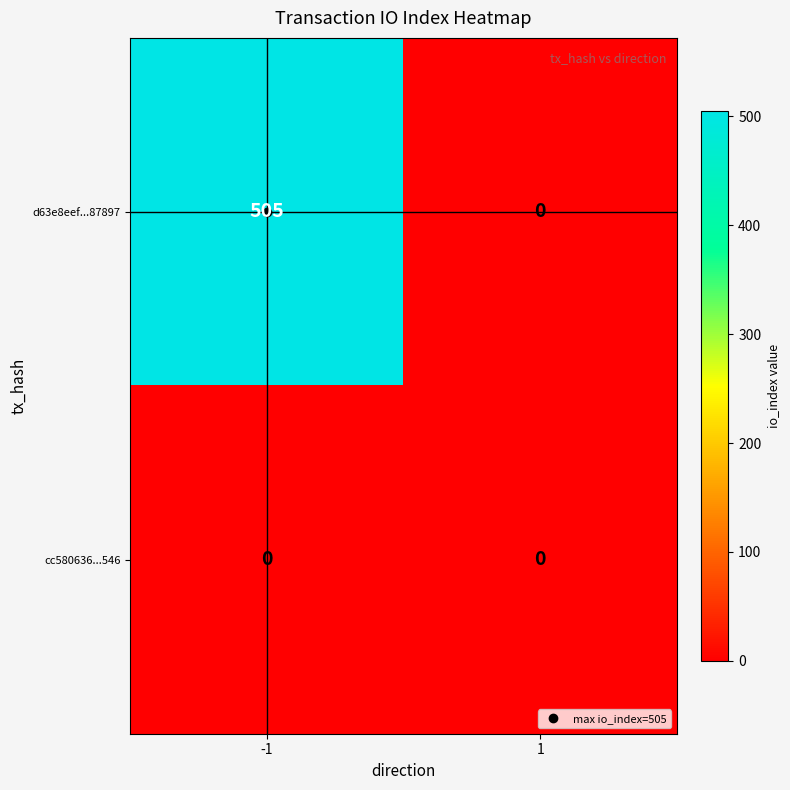

Which series has the widest spread of values?

d63e8eef...87897